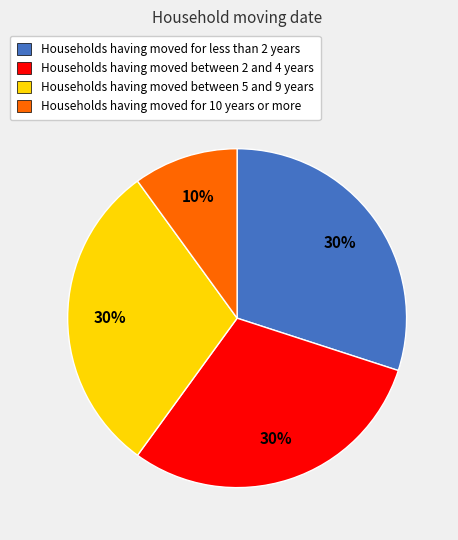

Which has a higher value, Households having moved for 10 years or more or Households having moved between 5 and 9 years?

Households having moved between 5 and 9 years